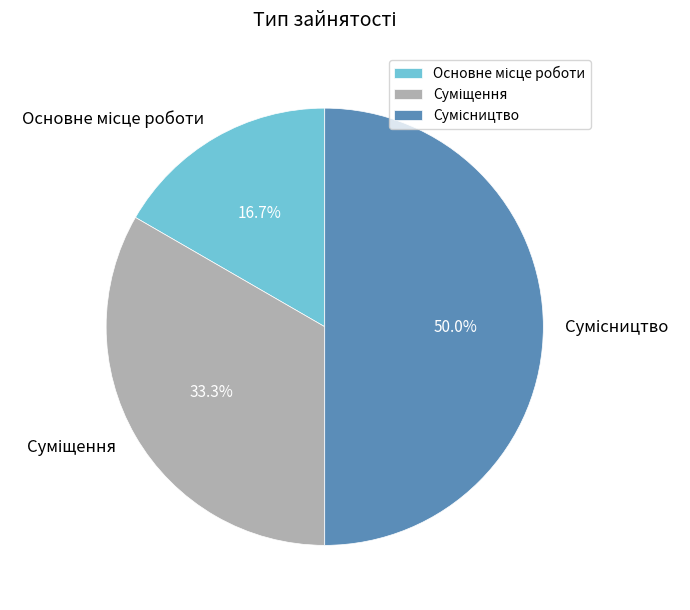

Is the sum of Основне місце роботи and Суміщення greater than half?

No